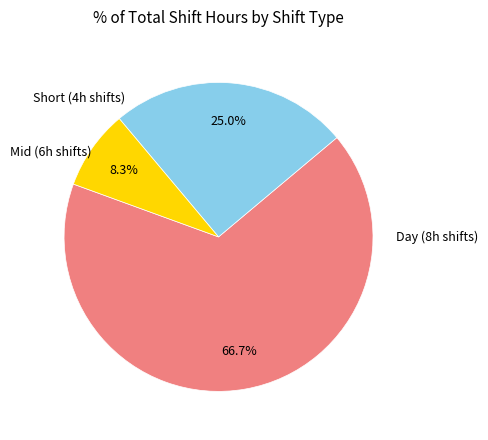

How many segments does this pie chart have?

3